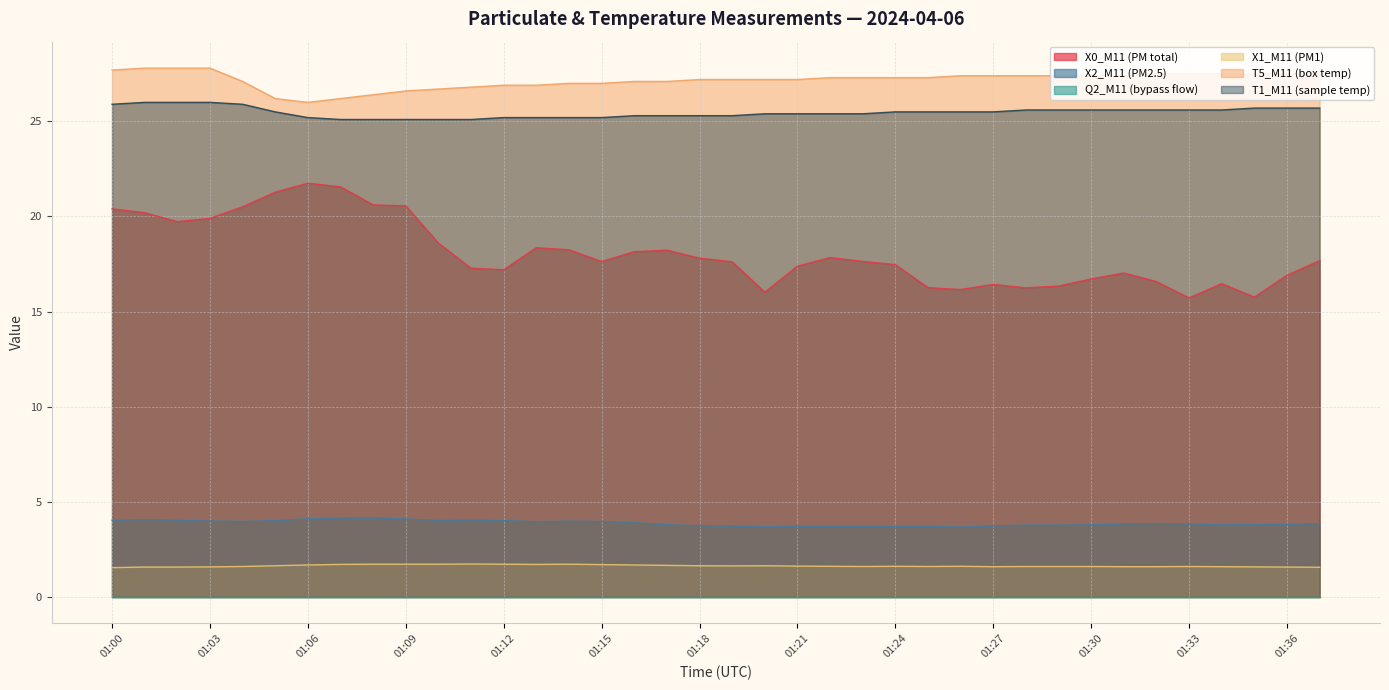

Which series has the largest total across all categories?

T5_M11 (box temp)